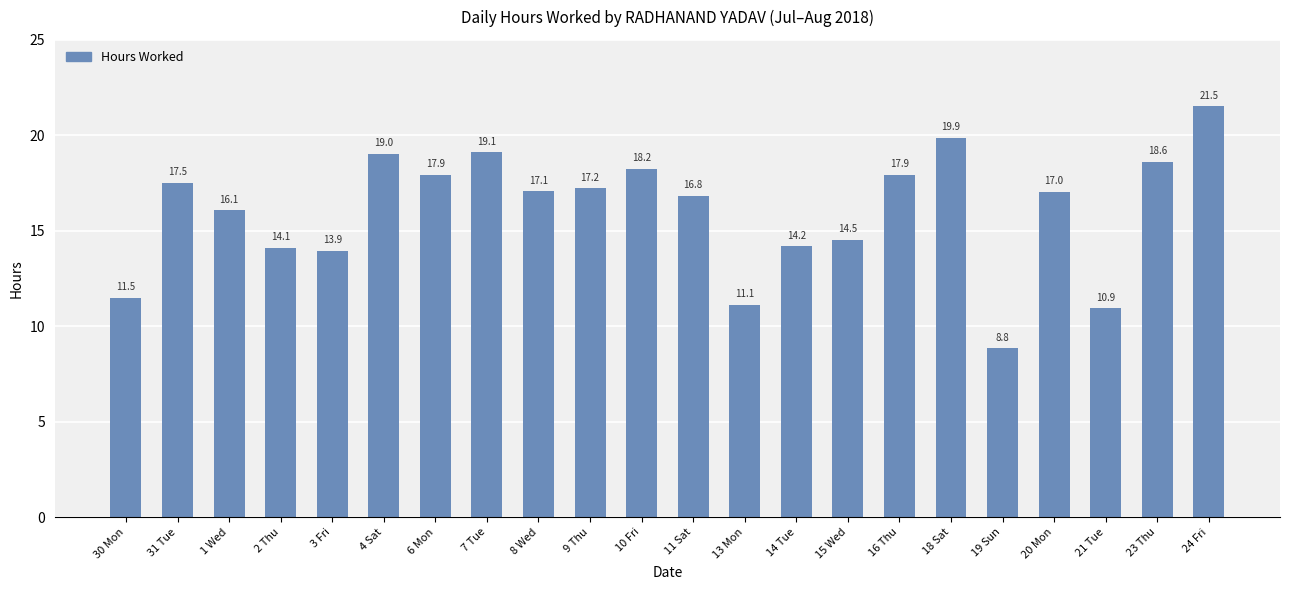

How many data points are less than 17?

10